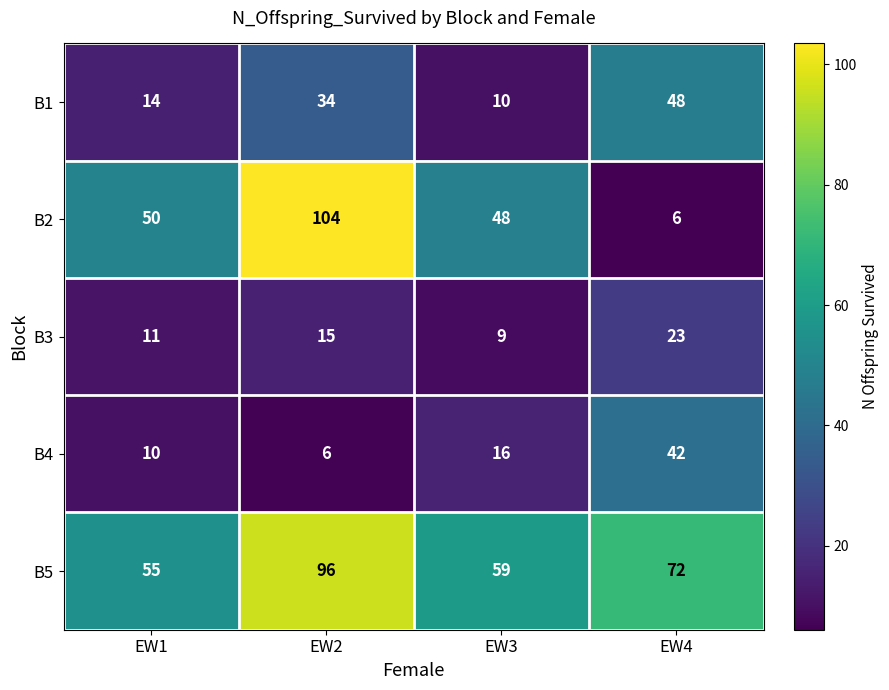

True or false: B2 has a value of 16 at EW1.

False